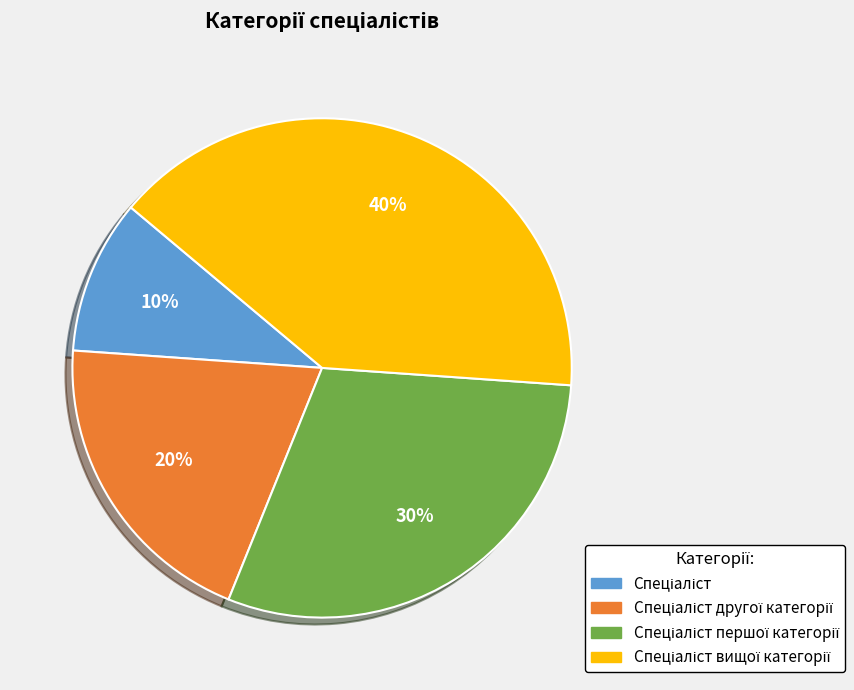

Count the number of slices in the pie.

4